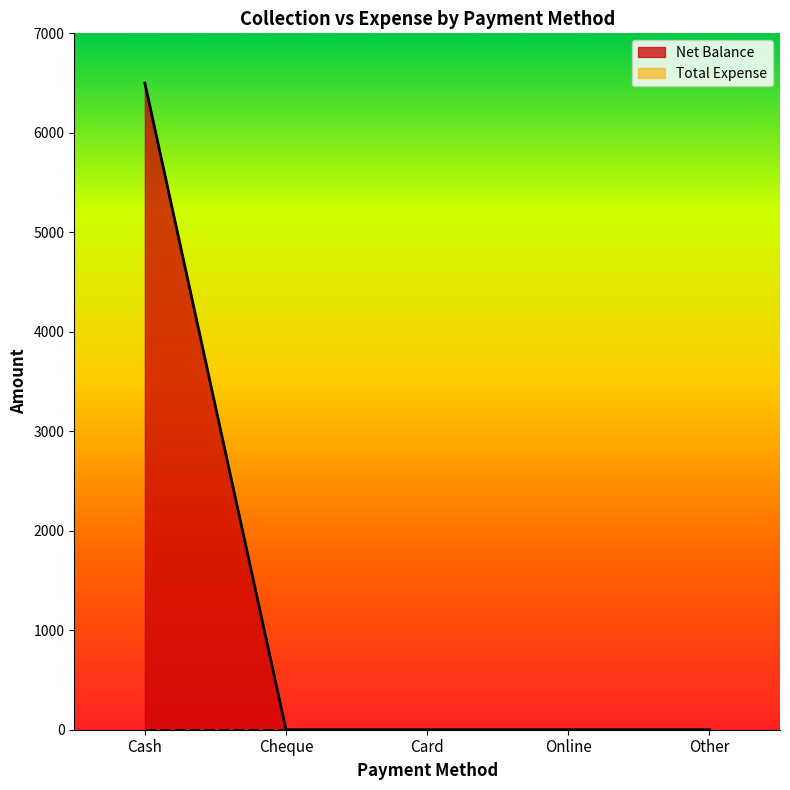

List the labels in order of value, largest first.

Cash, Cheque, Card, Online, Other